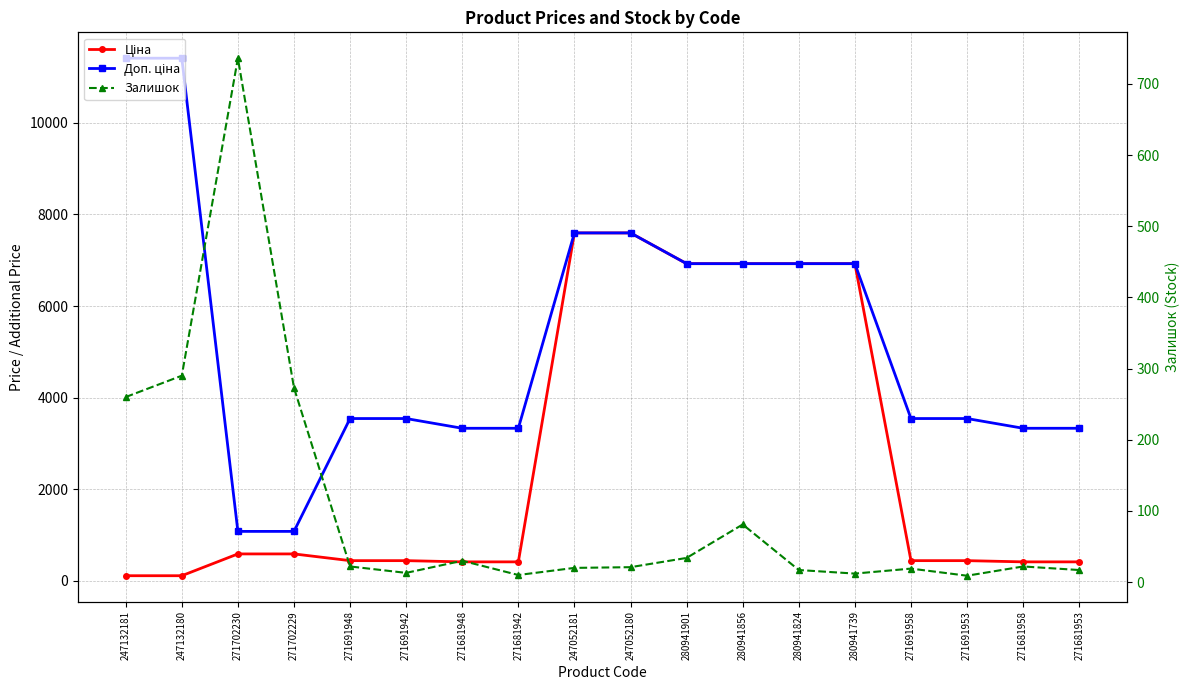

Read the Доп. ціна value at 271691958.

3545.0